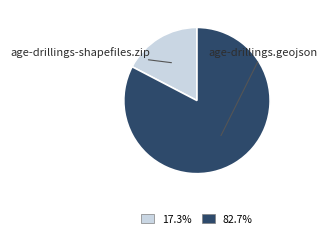

Rank the categories by value from highest to lowest.

age-drillings.geojson, age-drillings-shapefiles.zip